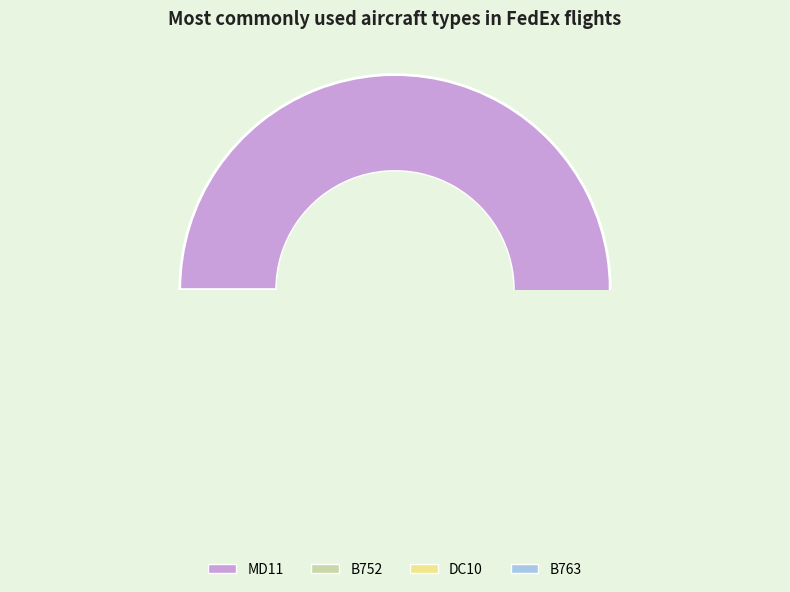

Count the number of slices in the pie.

4